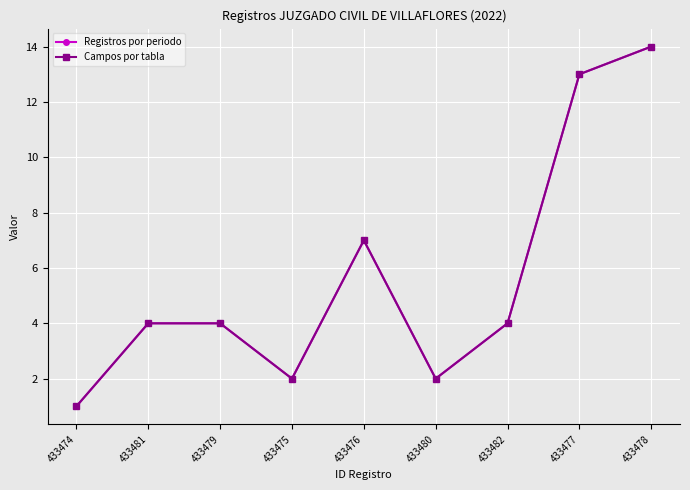

Does the chart have visible grid lines?

Yes